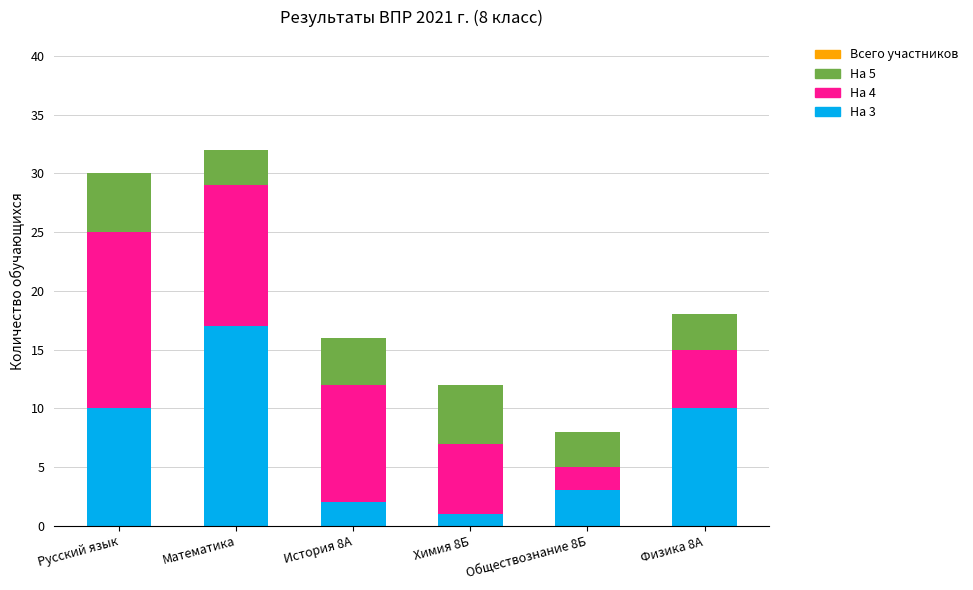

At which category is the sum across all series the highest?

Математика